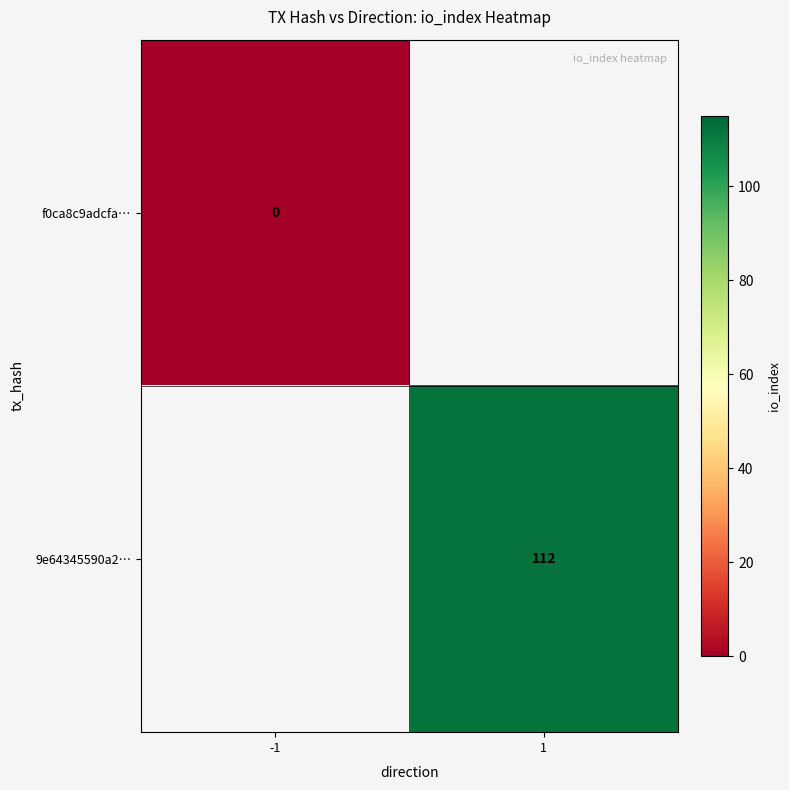

Is the value of 9e64345590a2… at 1 greater than the value of f0ca8c9adcfa… at -1?

Yes